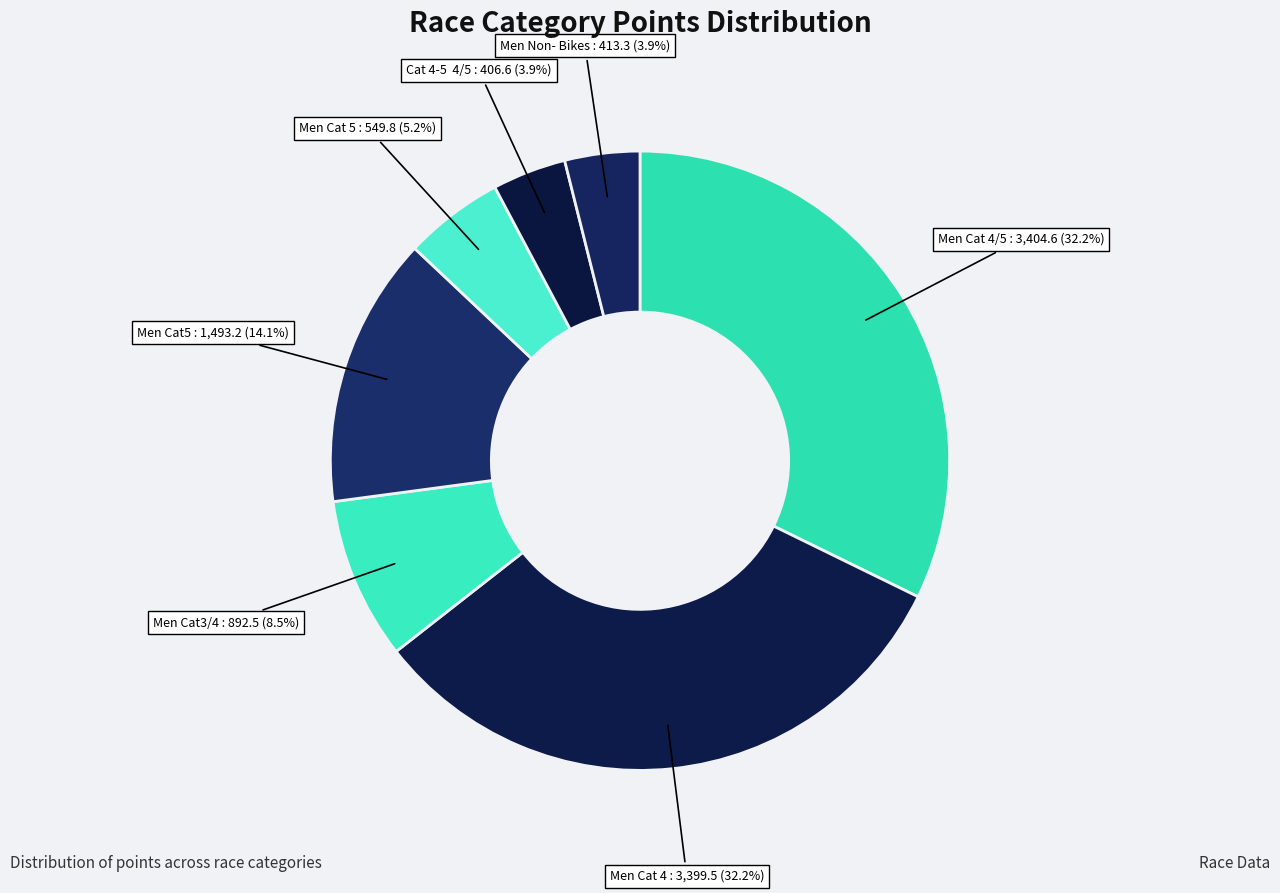

How many segments does this pie chart have?

7